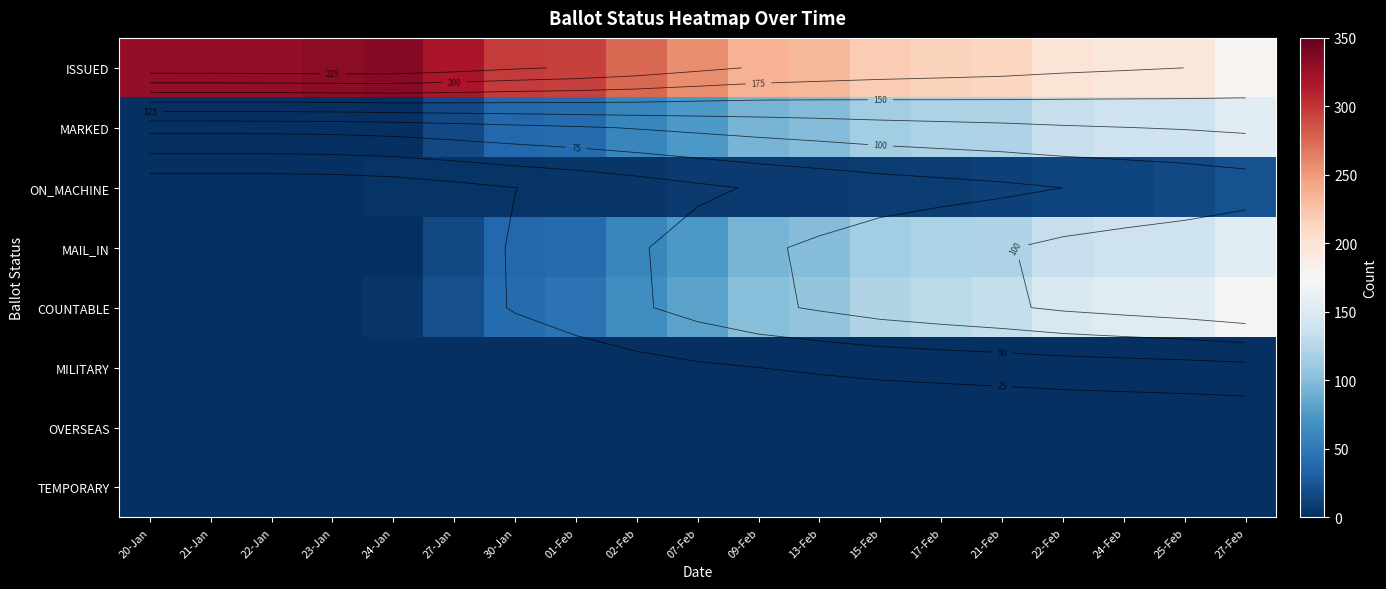

Which series has the largest total across all categories?

ISSUED